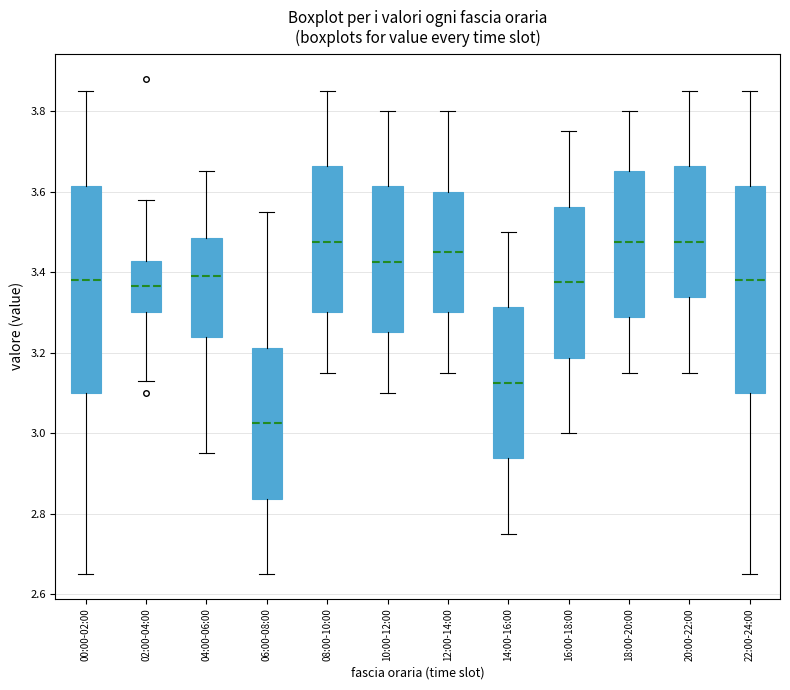

Reading left to right, transcribe this box plot: for each box, give where its median line is, the range the box spans, and where its two whiskers end, as read against the y-axis. The values are not printed on the chart, so give them approximately, as read against the axis.

00:00-02:00: median 3.38, box 3.10 to 3.62, whiskers 2.66 to 3.86
02:00-04:00: median 3.36, box 3.30 to 3.42, whiskers 3.14 to 3.58
04:00-06:00: median 3.40, box 3.24 to 3.48, whiskers 2.96 to 3.66
06:00-08:00: median 3.02, box 2.84 to 3.22, whiskers 2.66 to 3.56
08:00-10:00: median 3.48, box 3.30 to 3.66, whiskers 3.16 to 3.86
10:00-12:00: median 3.42, box 3.26 to 3.62, whiskers 3.10 to 3.80
12:00-14:00: median 3.46, box 3.30 to 3.60, whiskers 3.16 to 3.80
14:00-16:00: median 3.12, box 2.94 to 3.32, whiskers 2.76 to 3.50
16:00-18:00: median 3.38, box 3.18 to 3.56, whiskers 3.00 to 3.76
18:00-20:00: median 3.48, box 3.28 to 3.66, whiskers 3.16 to 3.80
20:00-22:00: median 3.48, box 3.34 to 3.66, whiskers 3.16 to 3.86
22:00-24:00: median 3.38, box 3.10 to 3.62, whiskers 2.66 to 3.86